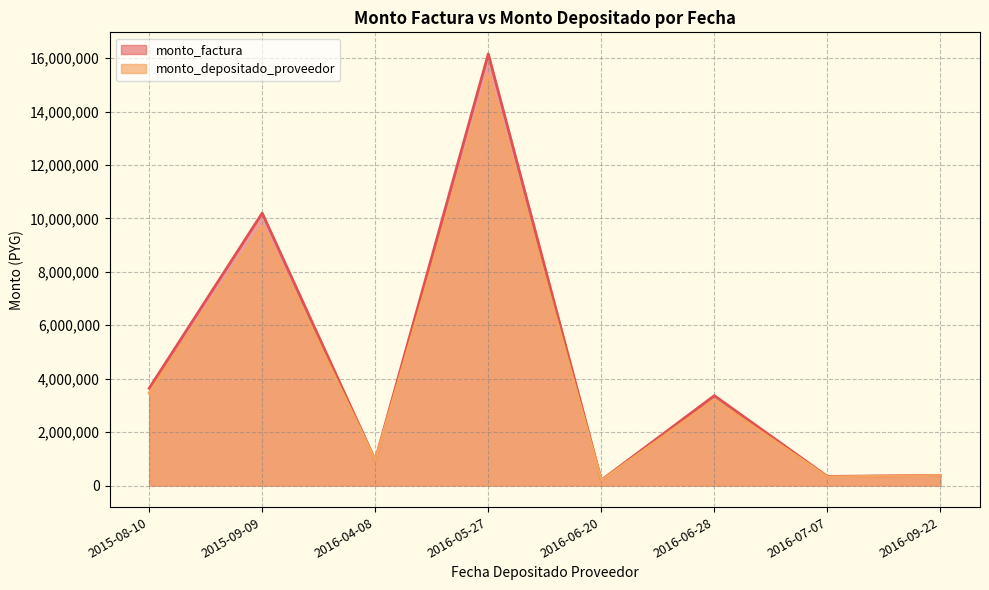

How many lines are shown in the chart?

2